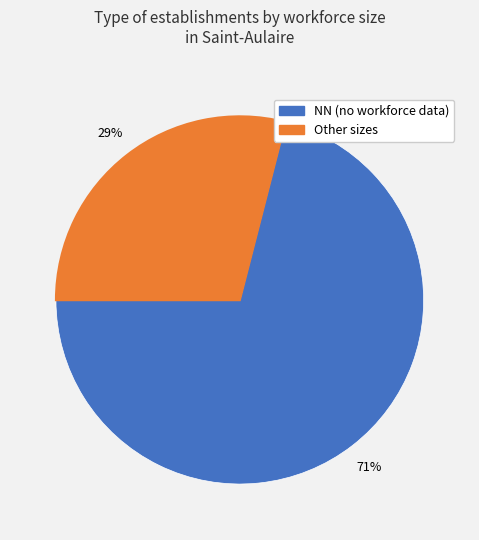

How many segments does this pie chart have?

2